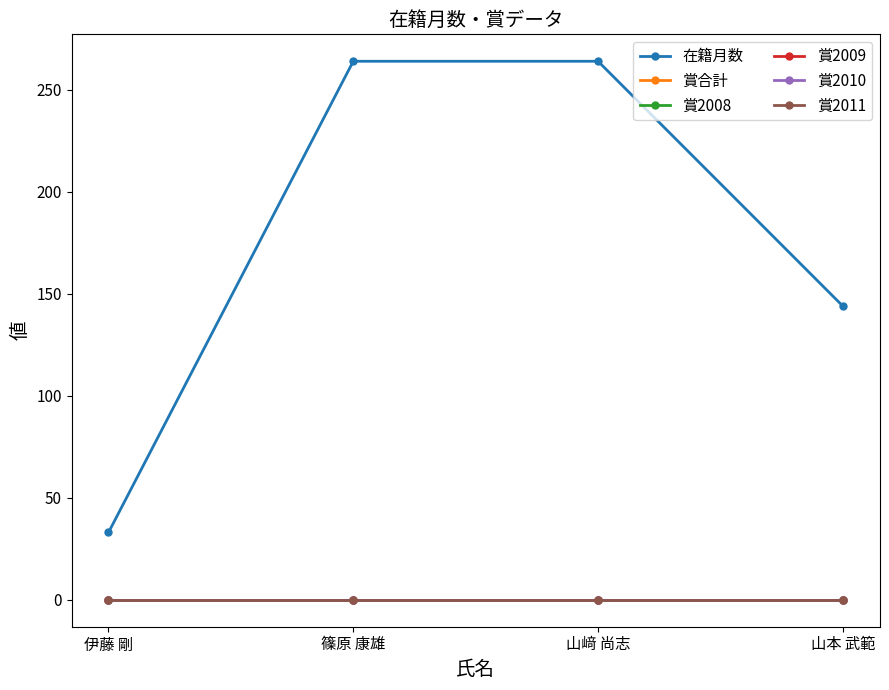

Which series has the largest range (max minus min)?

在籍月数